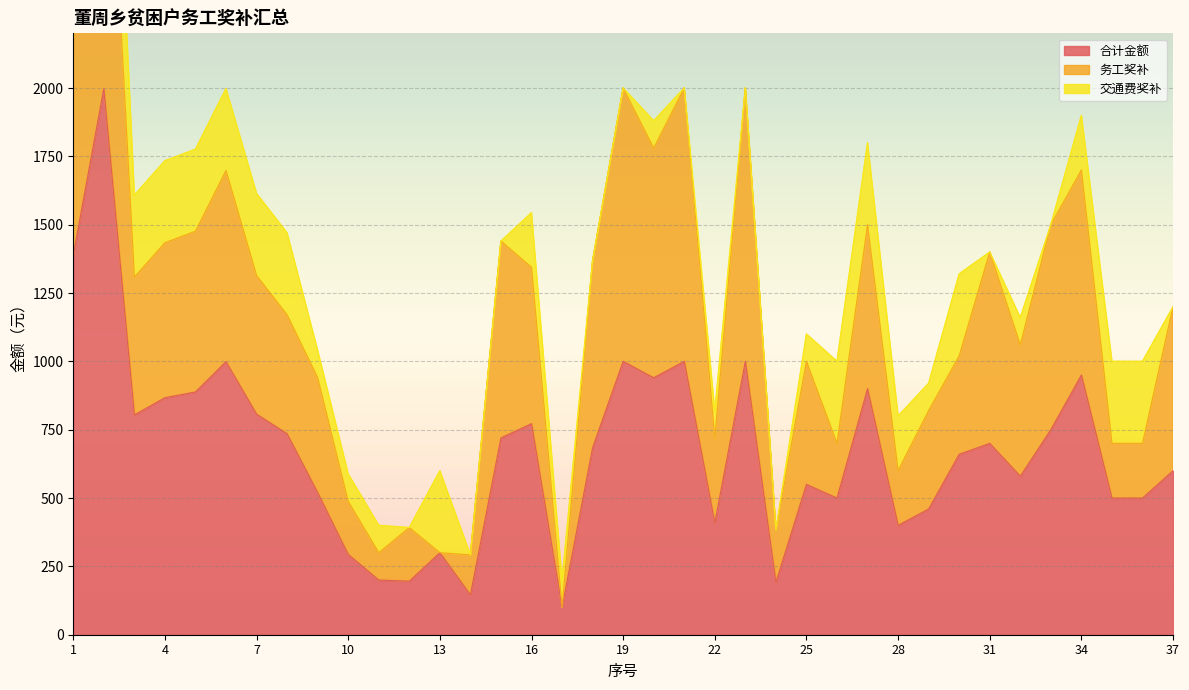

What is the minimum value for 合计金额?

100